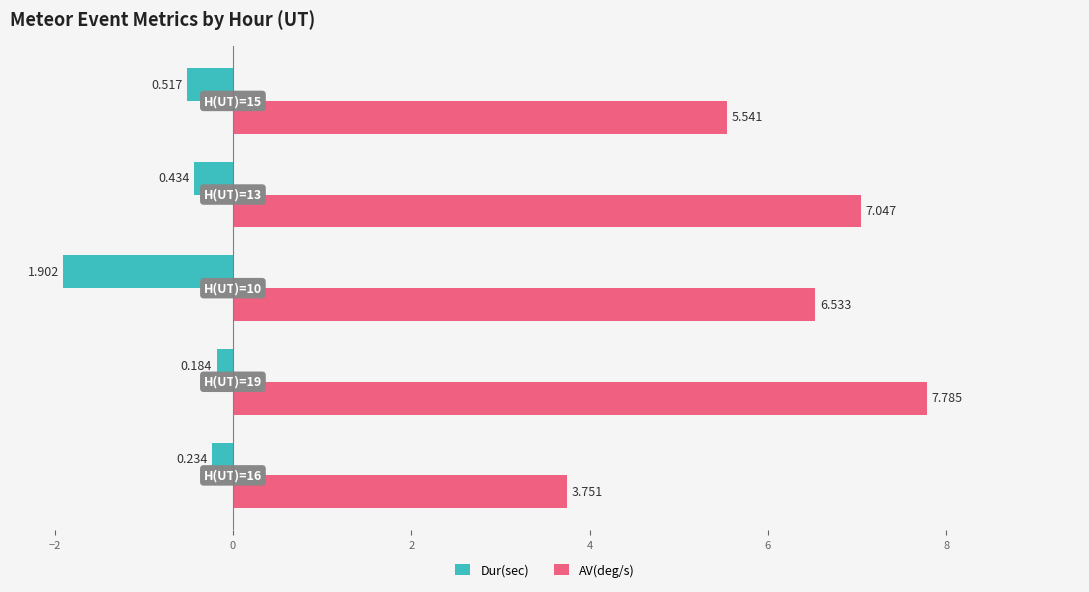

What are all the series names shown in the legend?

Dur(sec), AV(deg/s)